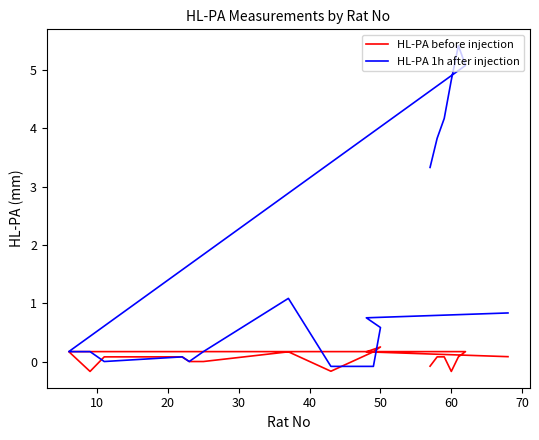

Does the chart display data point markers on the line(s)?

No